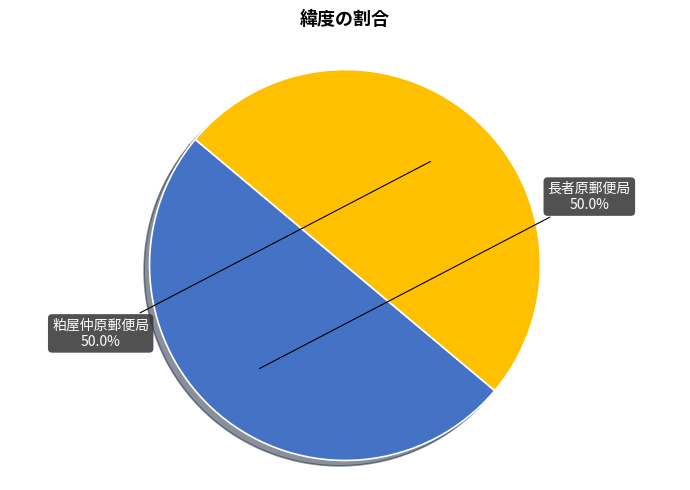

Combined, what portion of the pie is 長者原郵便局 and 粕屋仲原郵便局?

100.0%